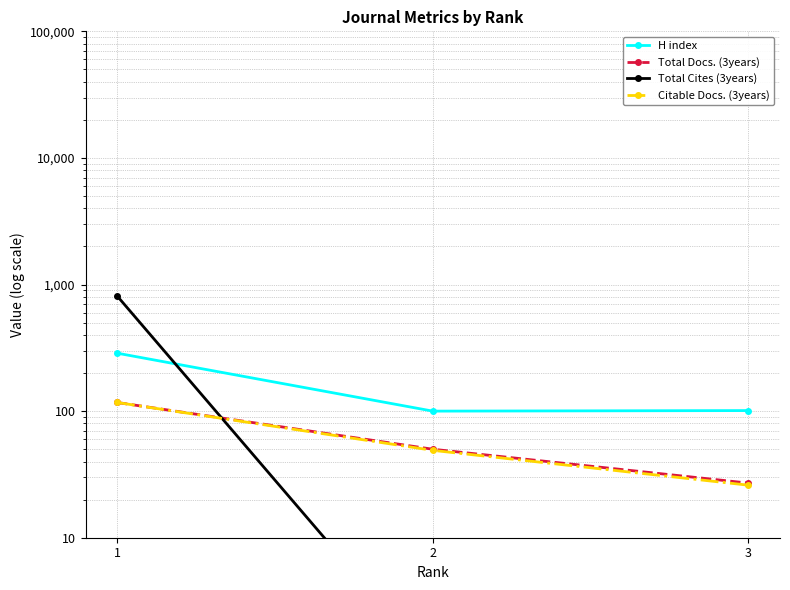

Which series has the largest total across all categories?

Total Cites (3years)